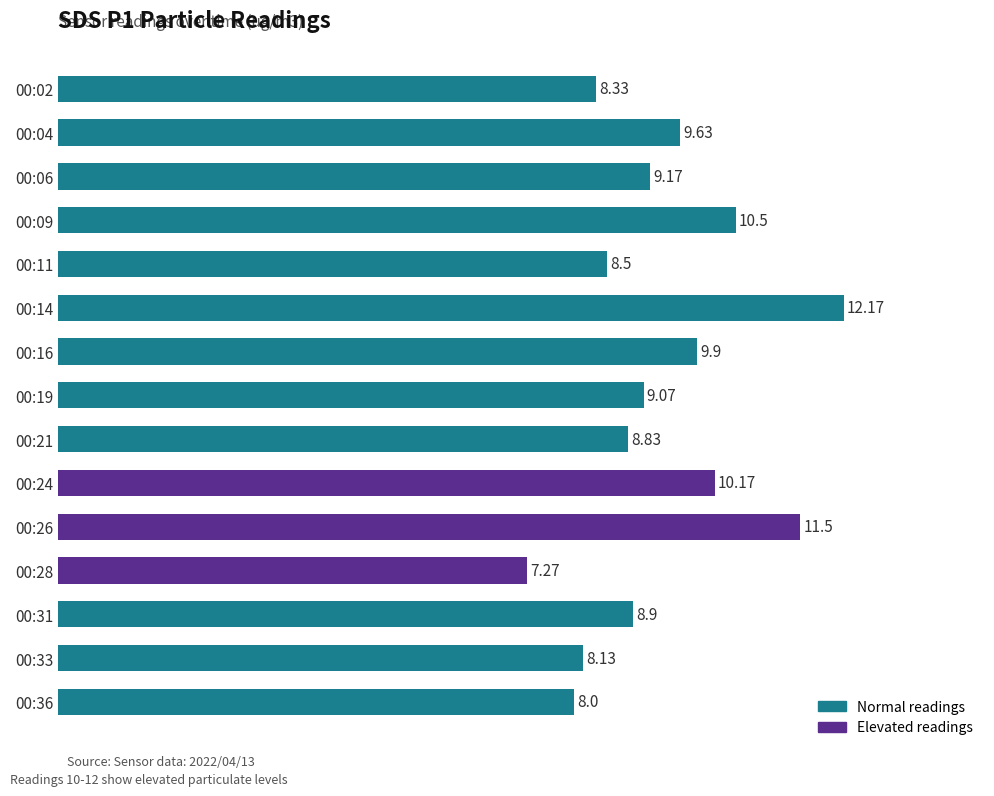

What is the change in value from 00:21 to 00:28?

-1.6